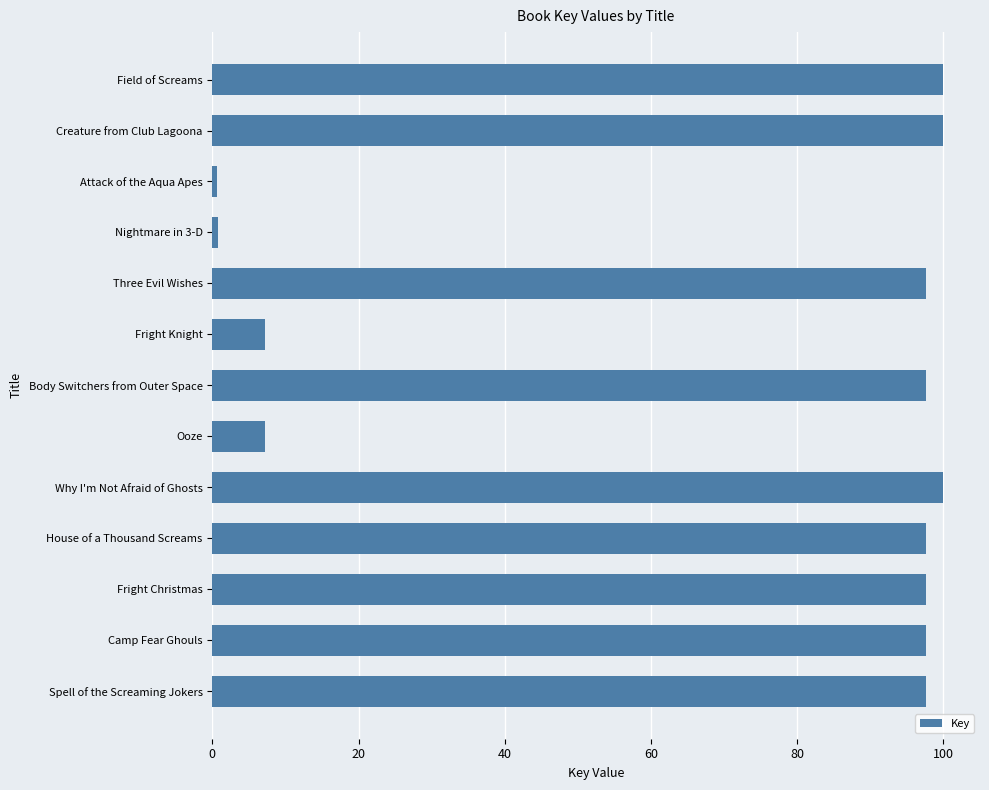

How many bars are there in total?

13